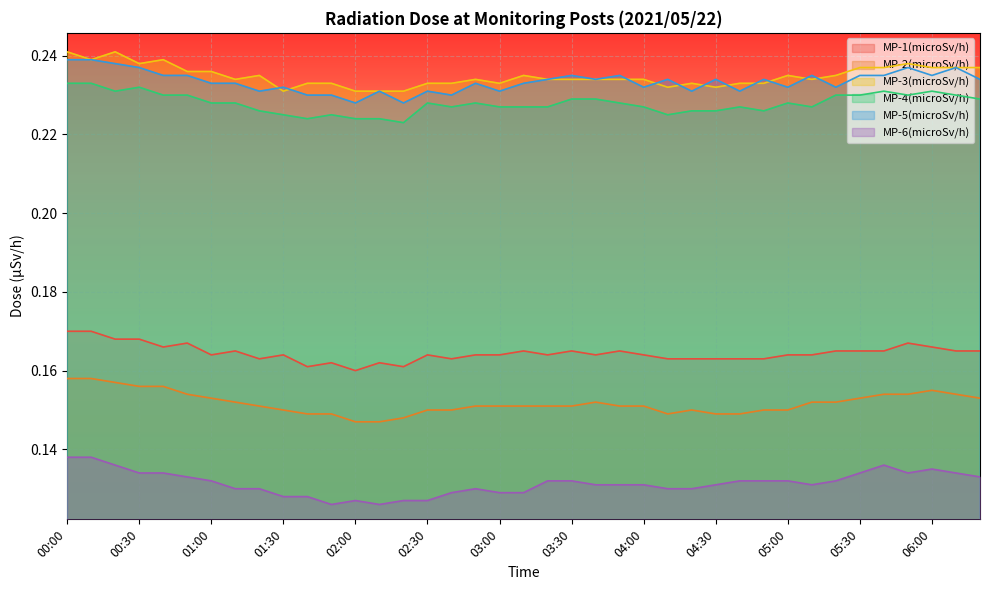

True or false: MP-6(microSv/h) and MP-2(microSv/h) cross at least once.

False